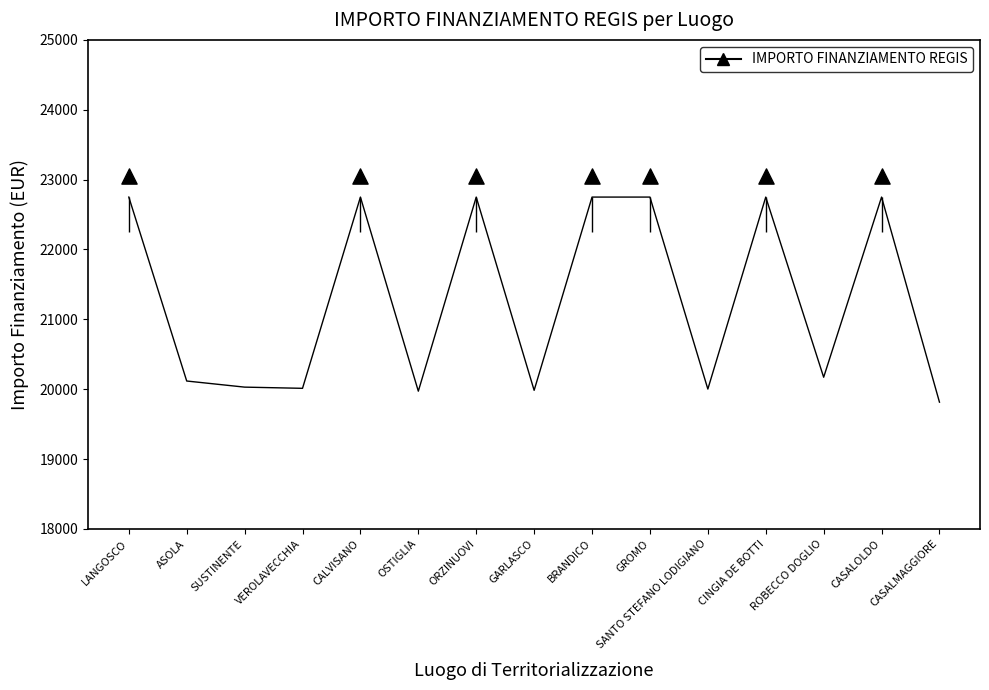

Approximately how many times larger is the value at ROBECCO DOGLIO compared to VEROLAVECCHIA?

1.0